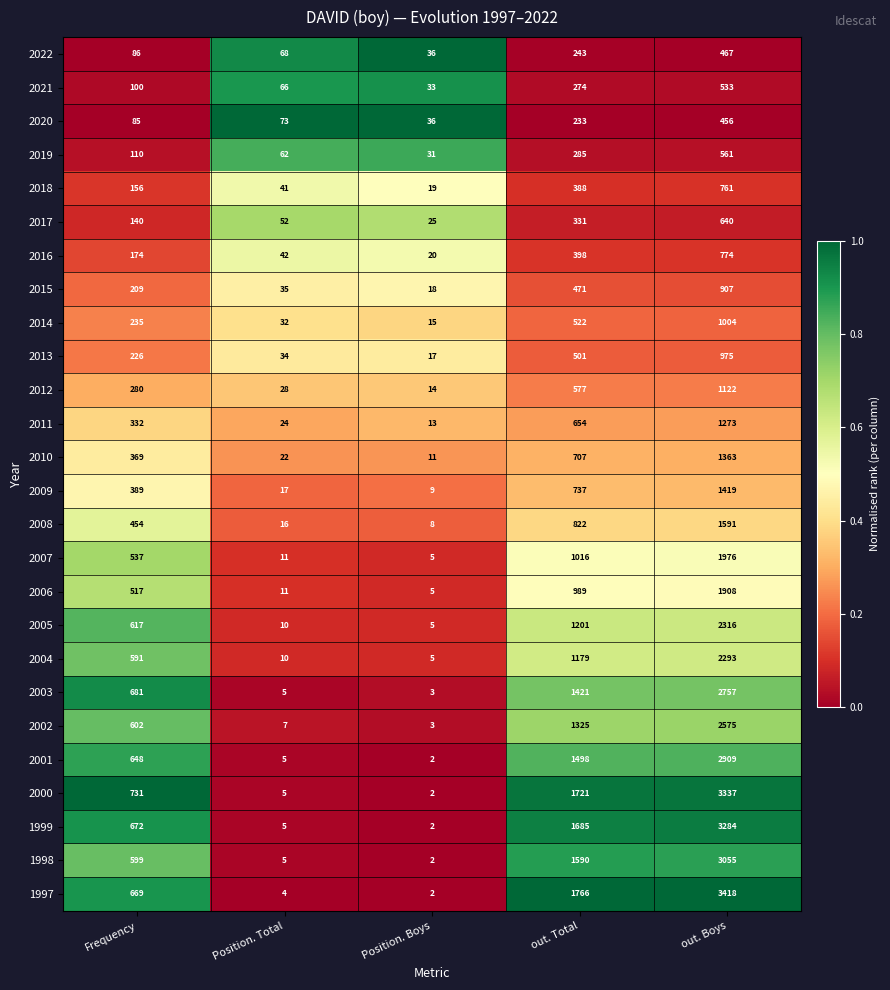

Where is 2003 nearest to the value 1380?

out. Total